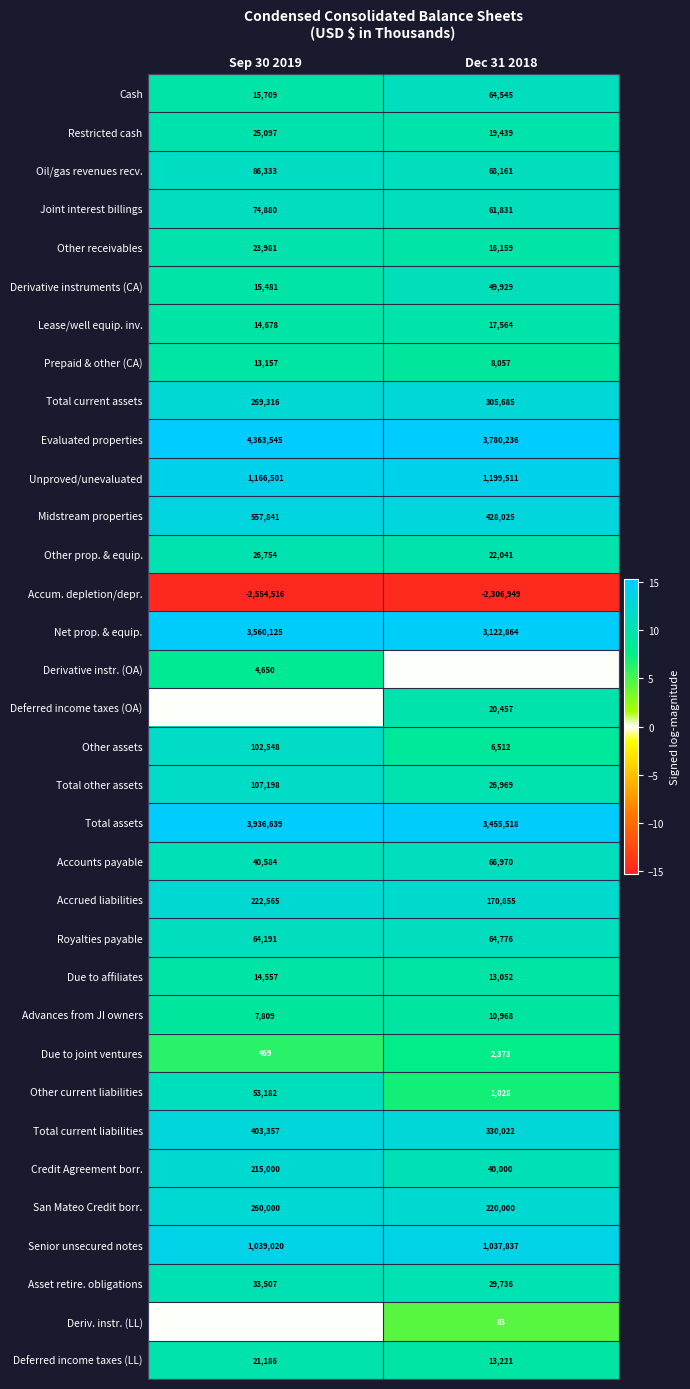

Which category has the lowest value in the Asset retire. obligations series?

Dec 31 2018